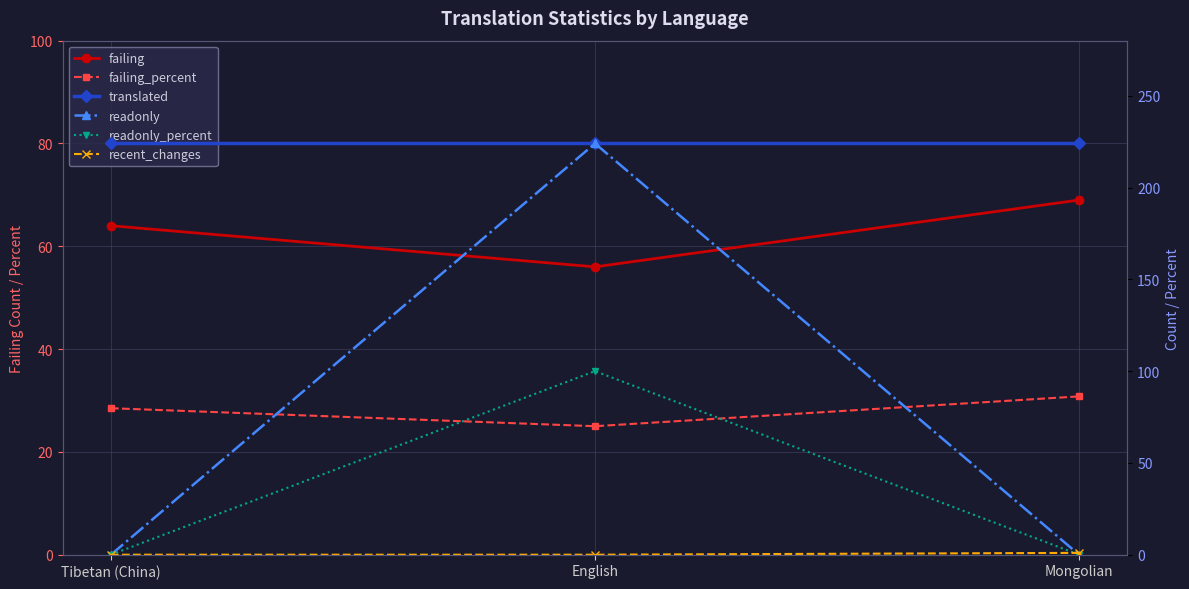

List the labels in order of failing_percent value, largest first.

Mongolian, Tibetan (China), English